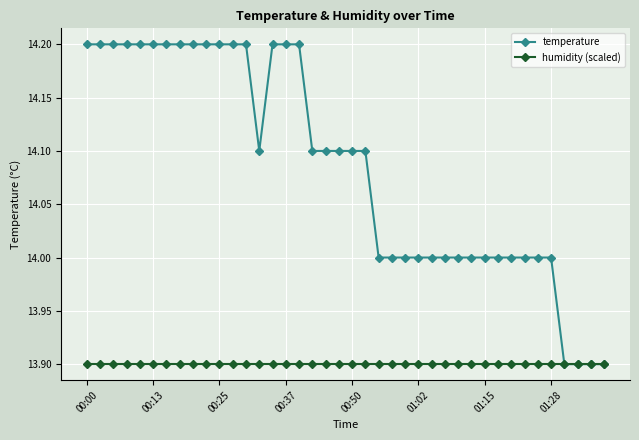

Reading left to right, list all the values displayed in this chart.

temperature: 14.2	14.2	14.2	14.2	14.2	14.2	14.2	14.2	14.2	14.2	14.2	14.2	14.2	14.1	14.2	14.2	14.2	14.1	14.1	14.1	14.1	14.1	14.0	14.0	14.0	14.0	14.0	14.0	14.0	14.0	14.0	14.0	14.0	14.0	14.0	14.0	13.9	13.9	13.9	13.9
humidity (scaled): 13.9	13.9	13.9	13.9	13.9	13.9	13.9	13.9	13.9	13.9	13.9	13.9	13.9	13.9	13.9	13.9	13.9	13.9	13.9	13.9	13.9	13.9	13.9	13.9	13.9	13.9	13.9	13.9	13.9	13.9	13.9	13.9	13.9	13.9	13.9	13.9	13.9	13.9	13.9	13.9